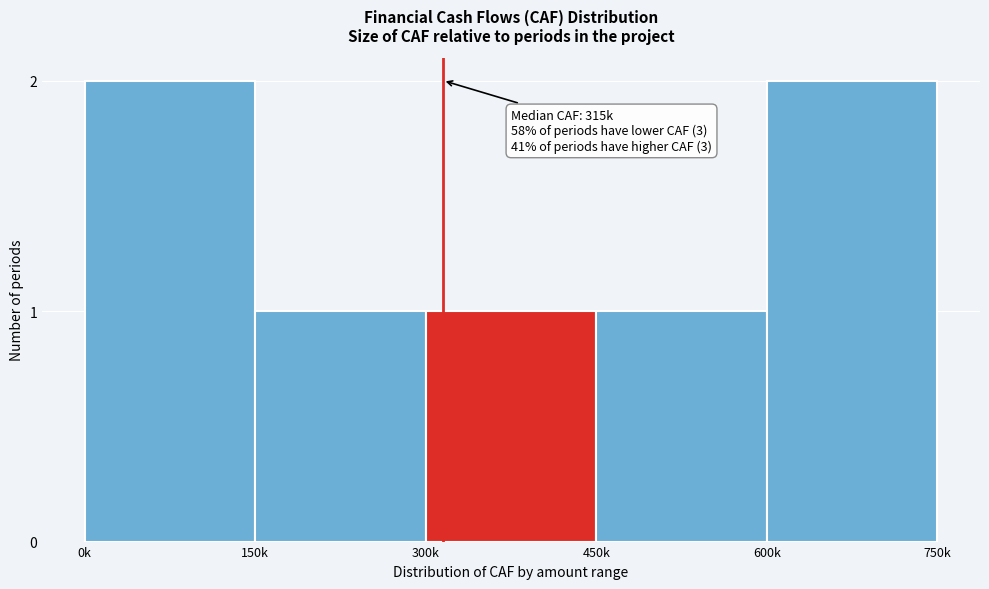

Reading right to left, extract all data points from this chart.

2	1	1	1	2